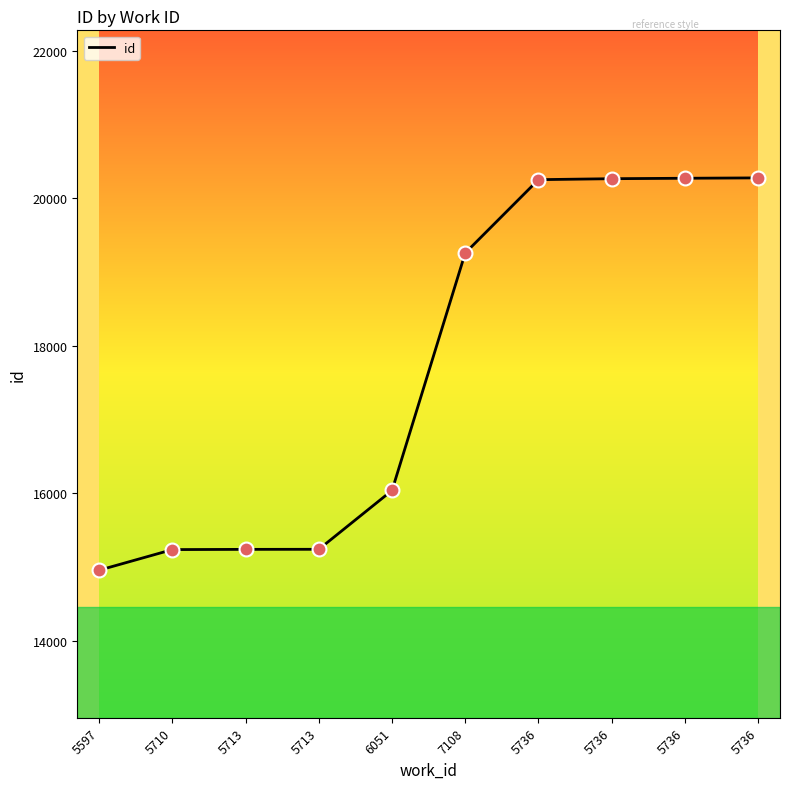

What is the change in value from 5710 to 5713?

+4